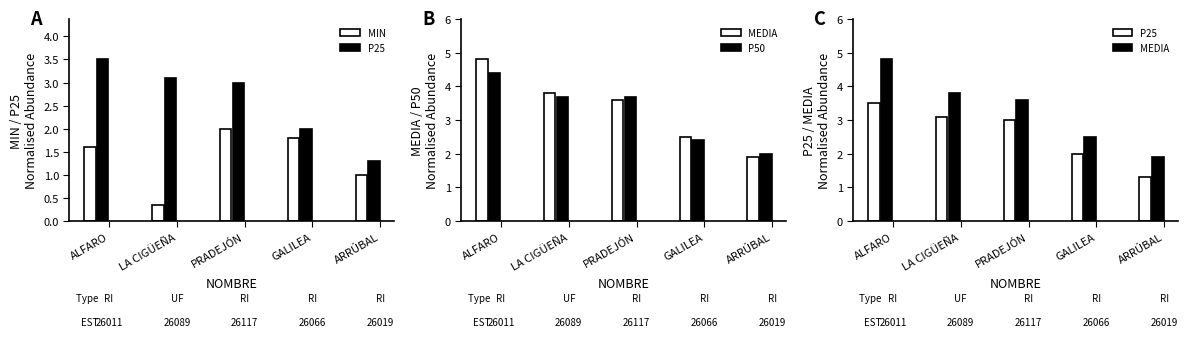

Rank the series by their maximum value, from lowest to highest.

MIN, P25, P50, MEDIA